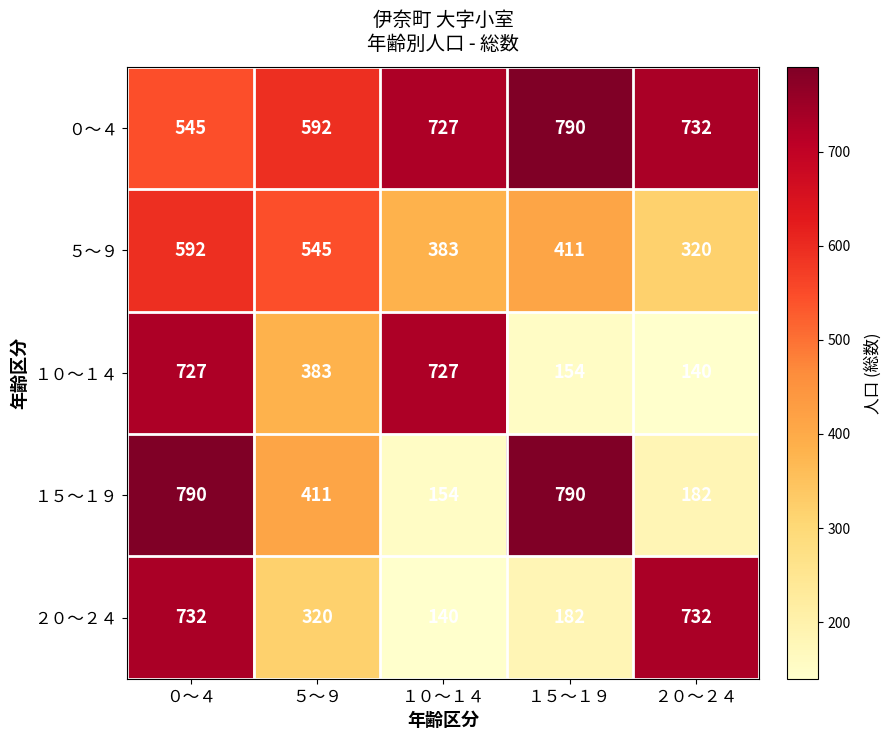

What is the difference between the highest and lowest values at １０～１４?

587